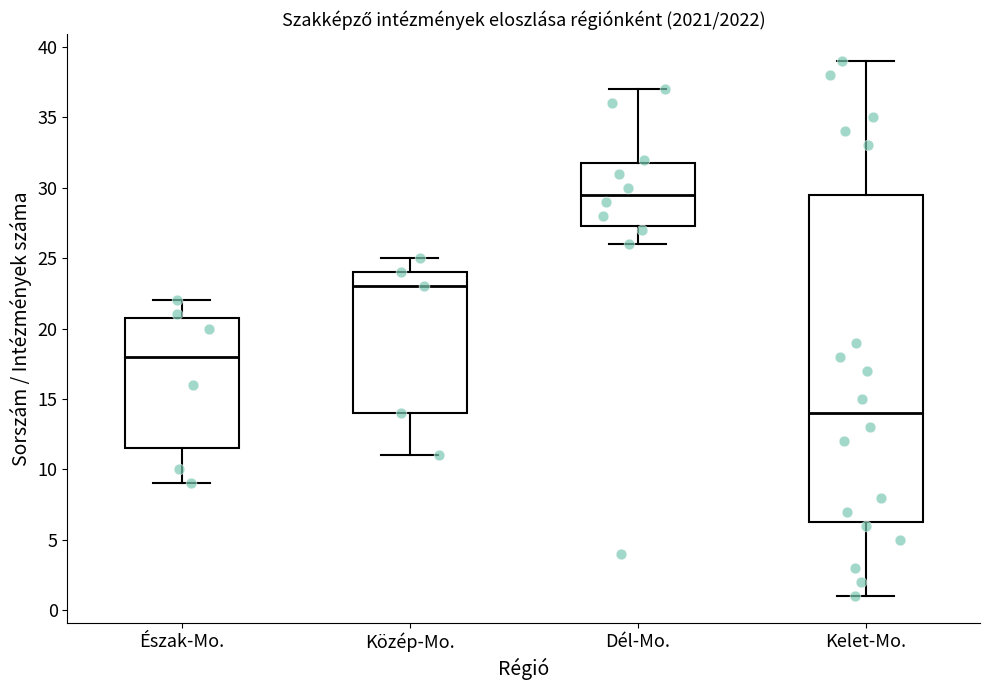

Reading left to right, transcribe this box plot: for each box, give where its median line is, the range the box spans, and where its two whiskers end, as read against the y-axis. The values are not printed on the chart, so give them approximately, as read against the axis.

Észak-Mo.: median 18.0, box 11.5 to 21.0, whiskers 9.0 to 22.0
Közép-Mo.: median 23.0, box 14.0 to 24.0, whiskers 11.0 to 25.0
Dél-Mo.: median 29.5, box 27.5 to 32.0, whiskers 26.0 to 37.0
Kelet-Mo.: median 14.0, box 6.5 to 29.5, whiskers 1.0 to 39.0